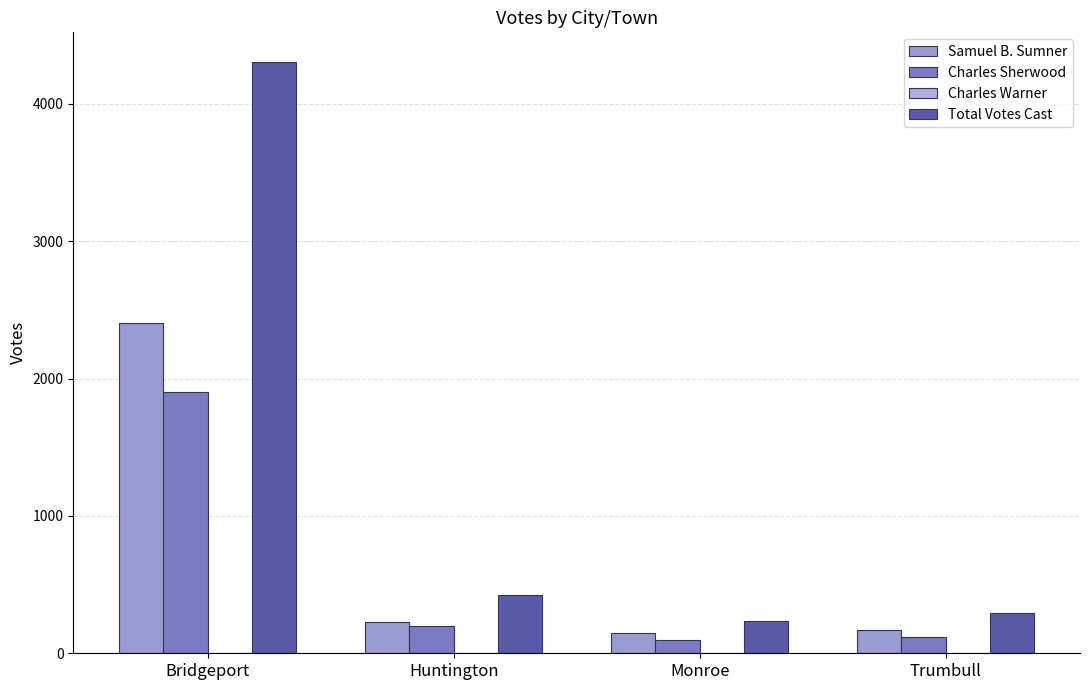

How many groups of bars are there?

4